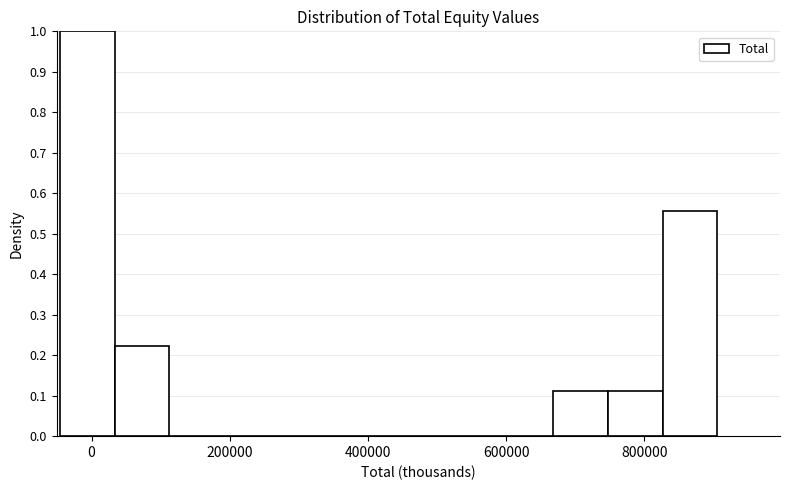

Around what value on the x-axis is the tallest bar? Give the approximate position of its centre, as read against the axis.

0